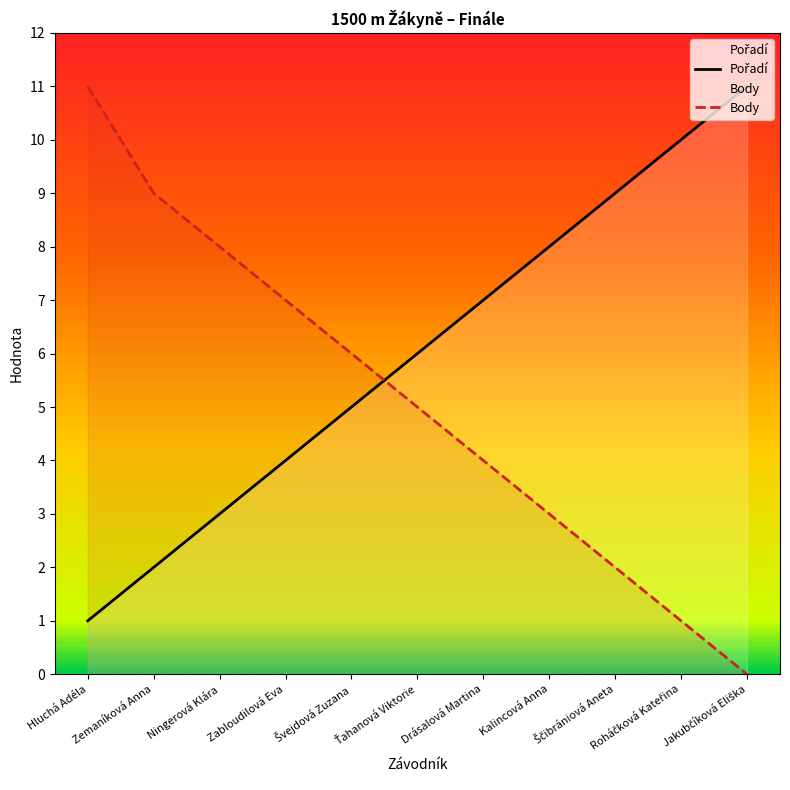

Reading left to right, transcribe all the data shown in this chart.

Pořadí: Hluchá Adéla=1	Zemaníková Anna=2	Ningerová Klára=3	Zabloudilová Eva=4	Švejdová Zuzana=5	Ťahanová Viktorie=6	Drásalová Martina=7	Kalincová Anna=8	Ščibrániová Aneta=9	Roháčková Kateřina=10	Jakubčíková Eliška=11
Body: Hluchá Adéla=11	Zemaníková Anna=9	Ningerová Klára=8	Zabloudilová Eva=7	Švejdová Zuzana=6	Ťahanová Viktorie=5	Drásalová Martina=4	Kalincová Anna=3	Ščibrániová Aneta=2	Roháčková Kateřina=1	Jakubčíková Eliška=0